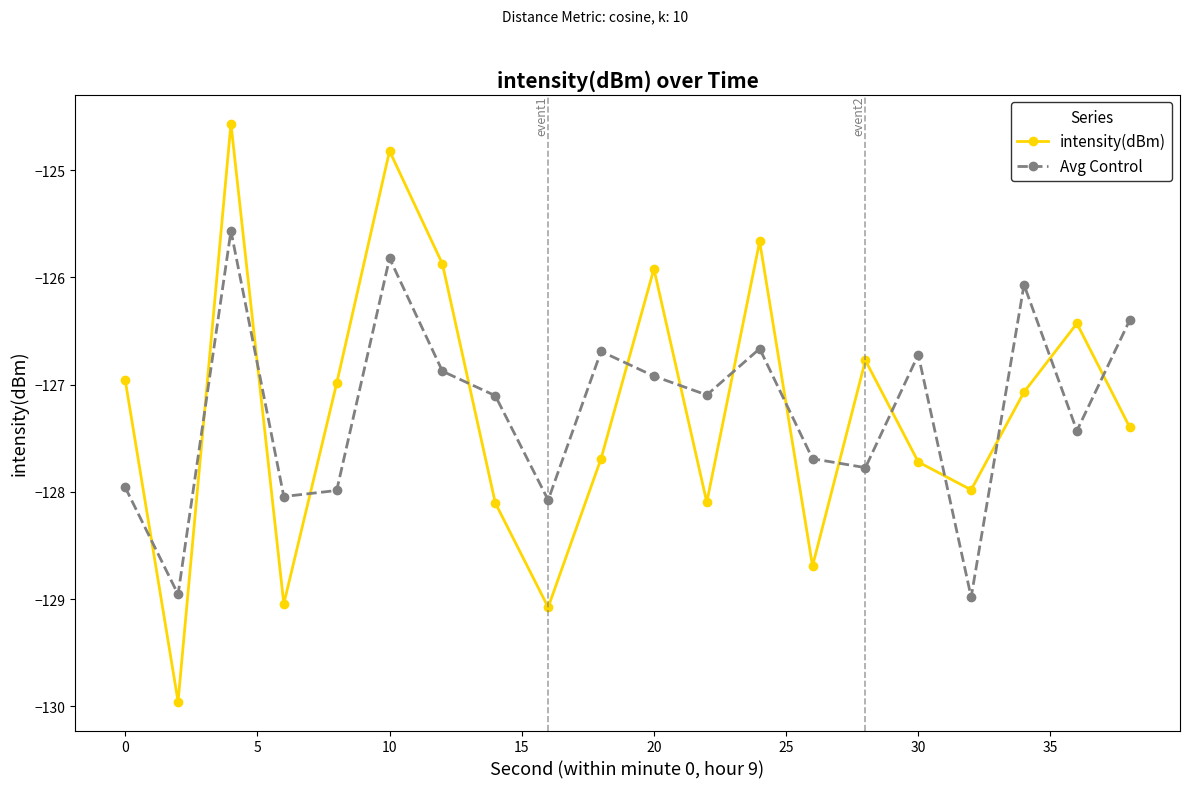

What is the value of the intensity(dBm) point at the 13th from the left?

-125.7